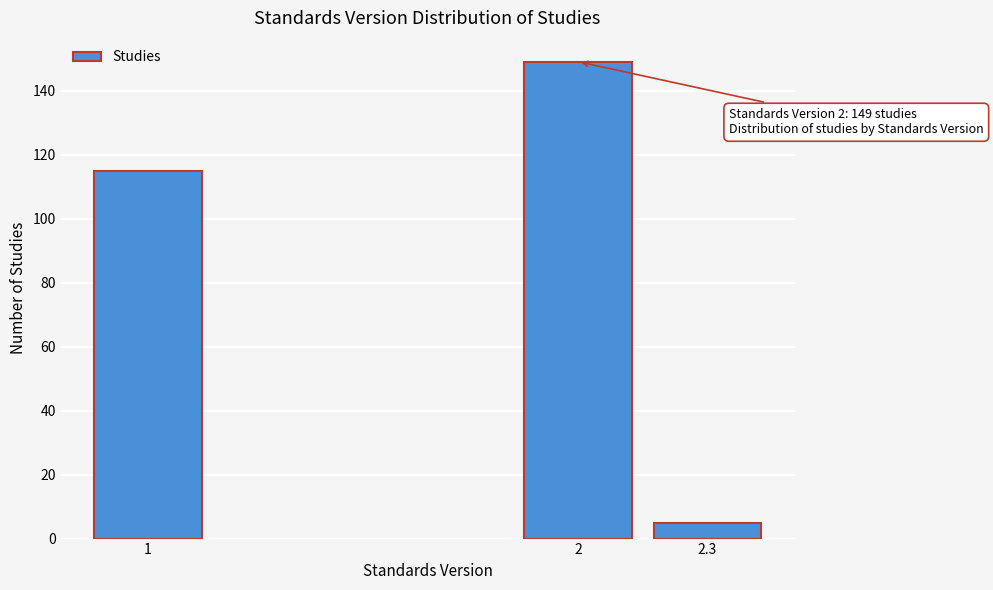

Reading left to right, what are all the values shown in this chart?

115	149	5